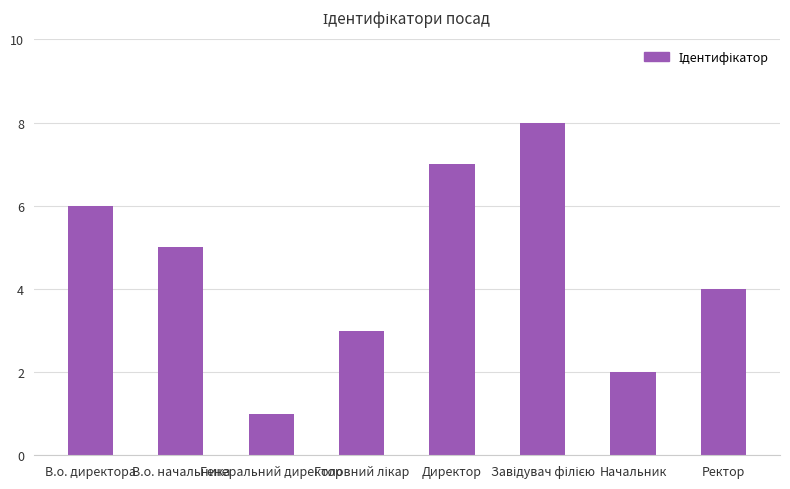

What is the sum of all values?

36